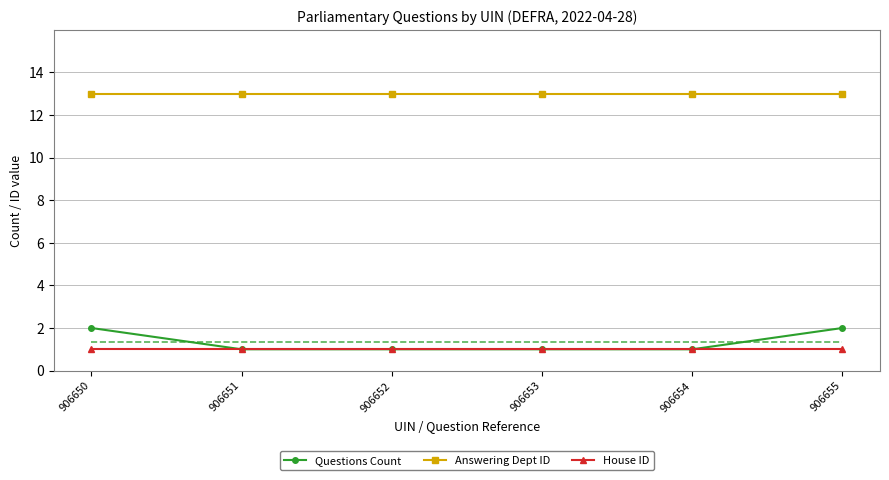

True or false: House ID and Questions Count intersect in this chart.

False